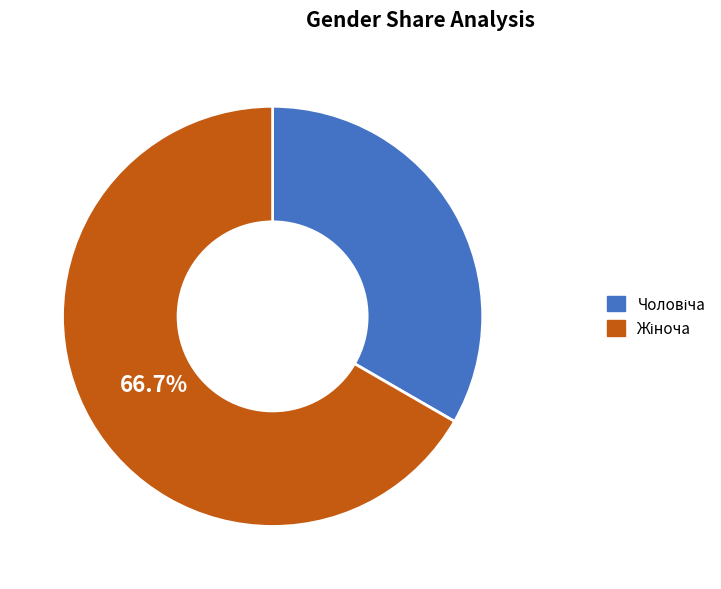

Count the number of slices in the pie.

2